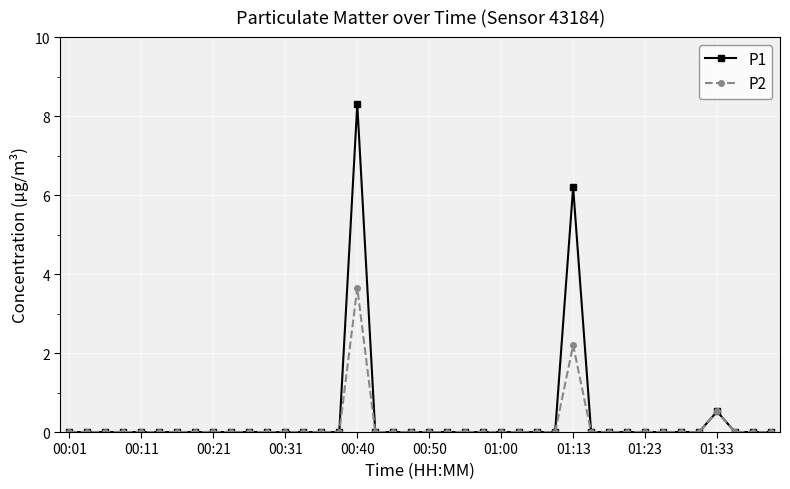

What is the average value of the P1 series?

0.4